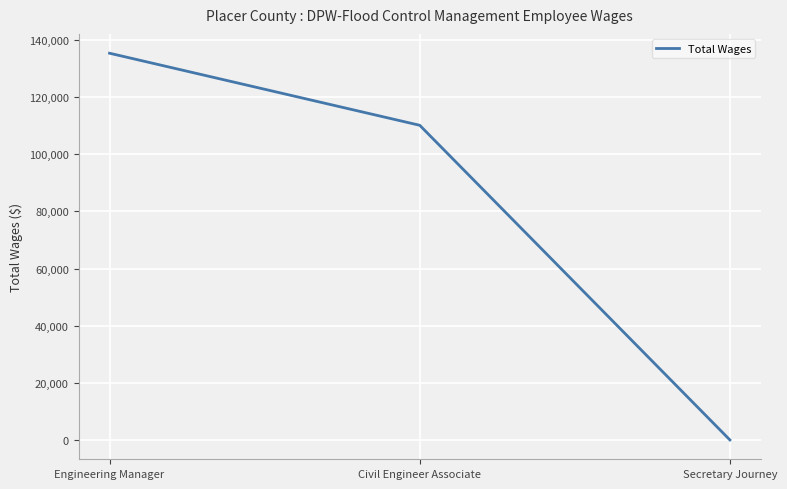

Between Civil Engineer Associate and Secretary Journey, which is larger?

Civil Engineer Associate